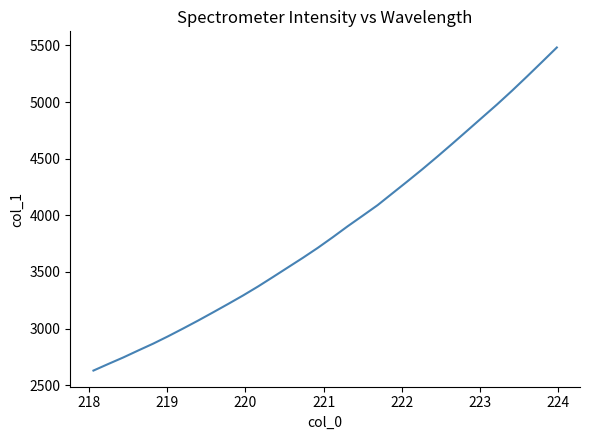

What is the smallest value displayed?

2629.8